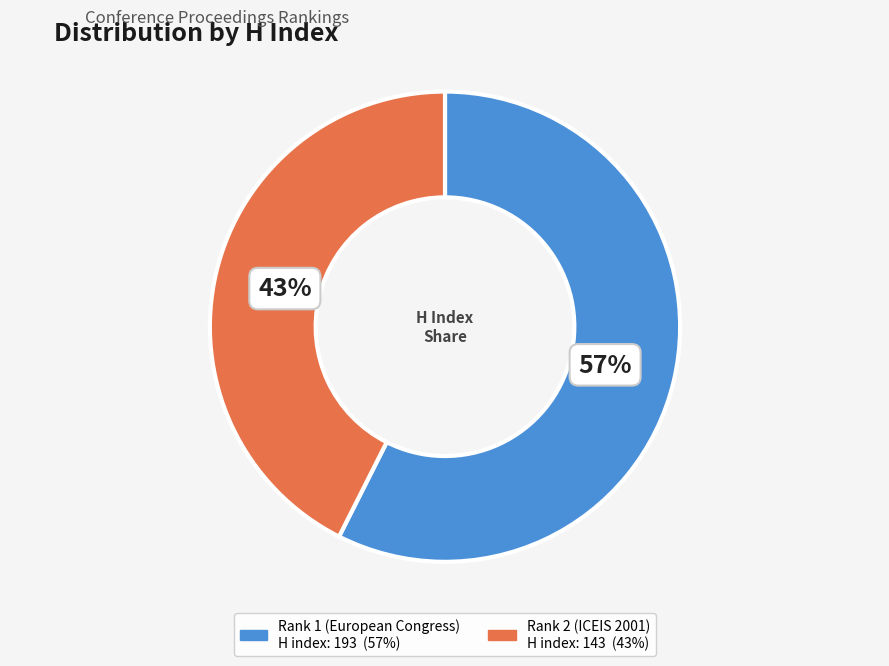

To the nearest percent, what percentage of the pie is Rank 2 (ICEIS 2001)?

43%